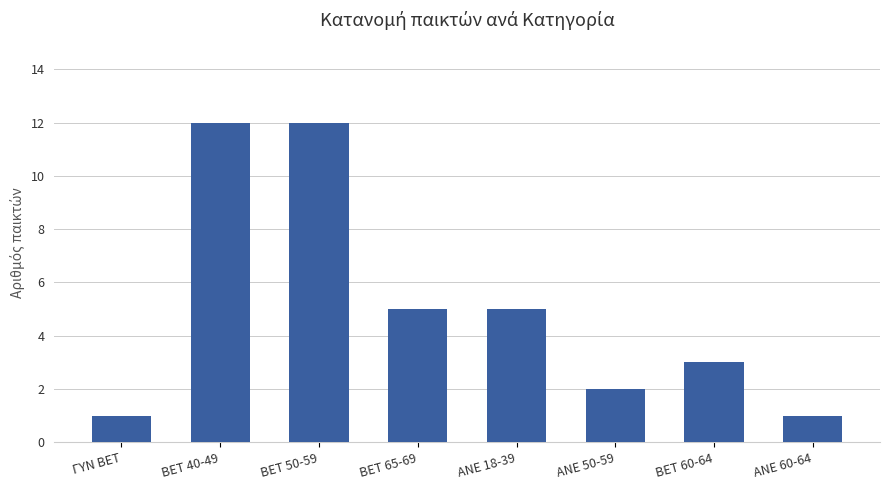

How many series are shown in this chart?

1